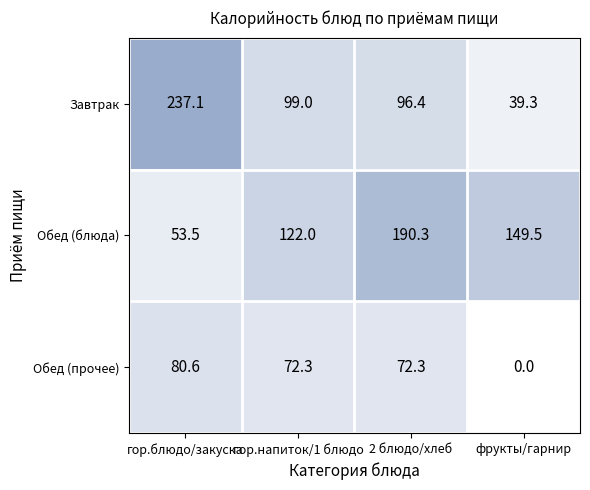

Which series has the largest range (max minus min)?

Завтрак